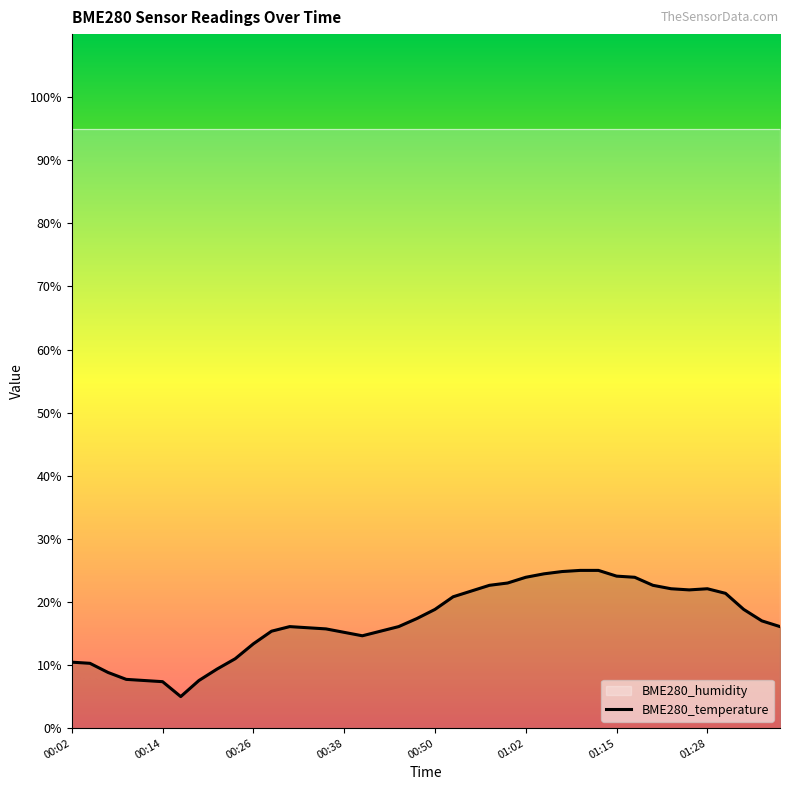

Between 01:37 and 01:10, which is larger?

01:10